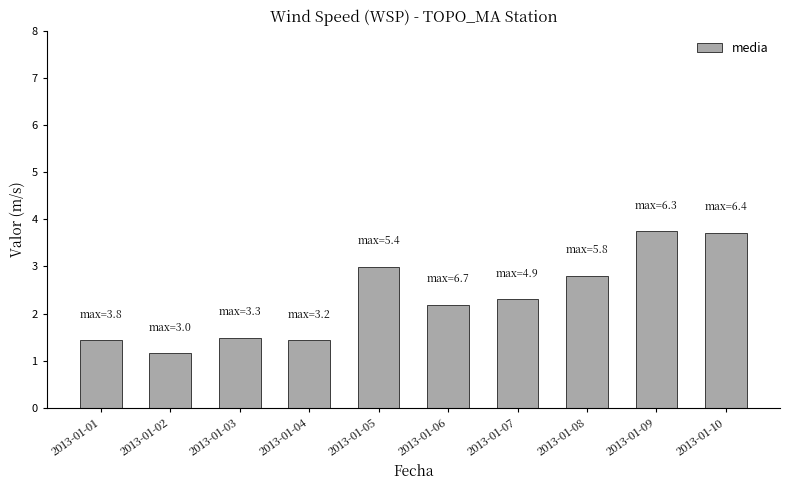

What is the value of the 10th bar from the left?

3.7